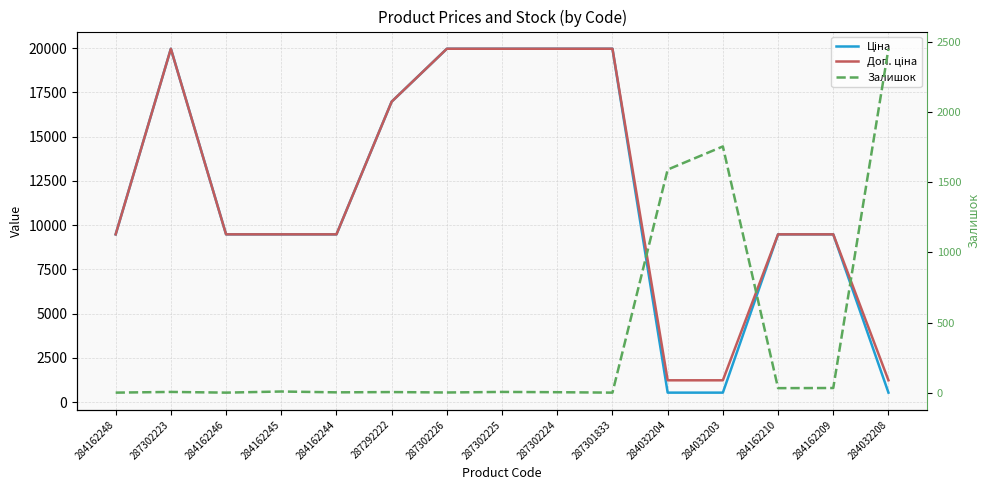

List the labels in order of Доп. ціна value, largest first.

287302223, 287302226, 287302225, 287302224, 287301833, 287292222, 284162248, 284162246, 284162245, 284162244, 284162210, 284162209, 284032204, 284032203, 284032208